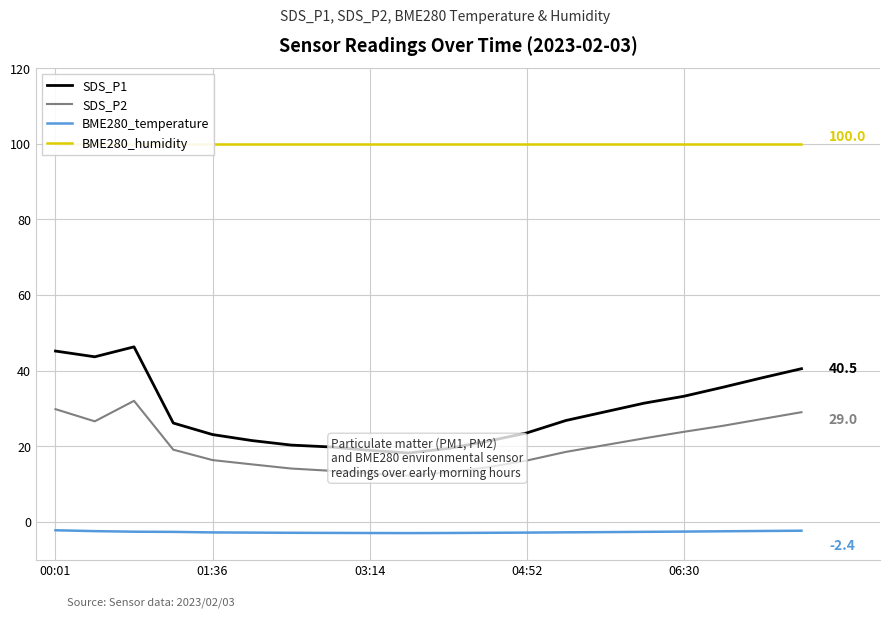

True or false: BME280_humidity and SDS_P1 intersect in this chart.

False